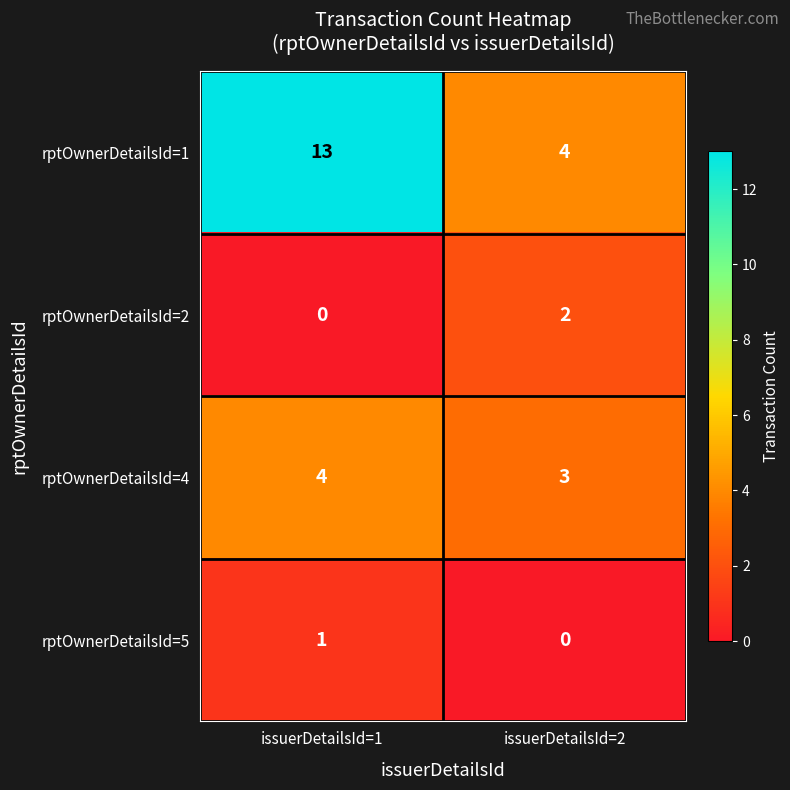

At which label is rptOwnerDetailsId=5 closest to 0?

issuerDetailsId=2